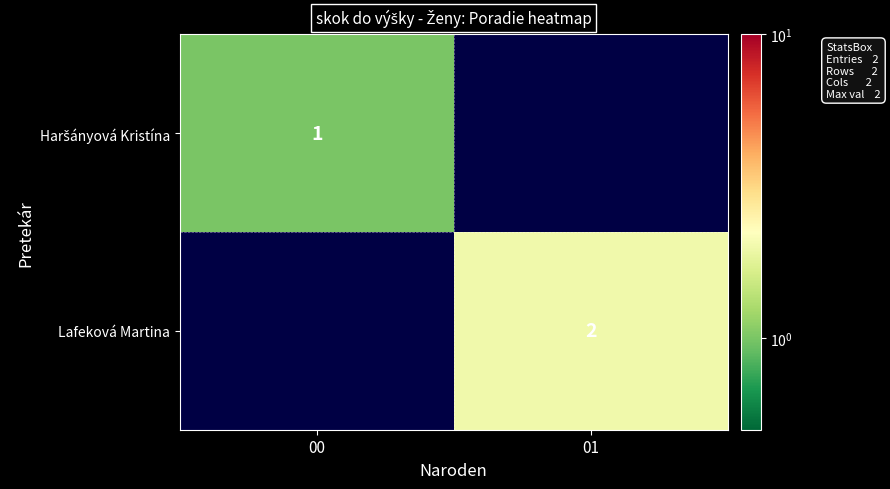

How many categories are shown in the chart?

2